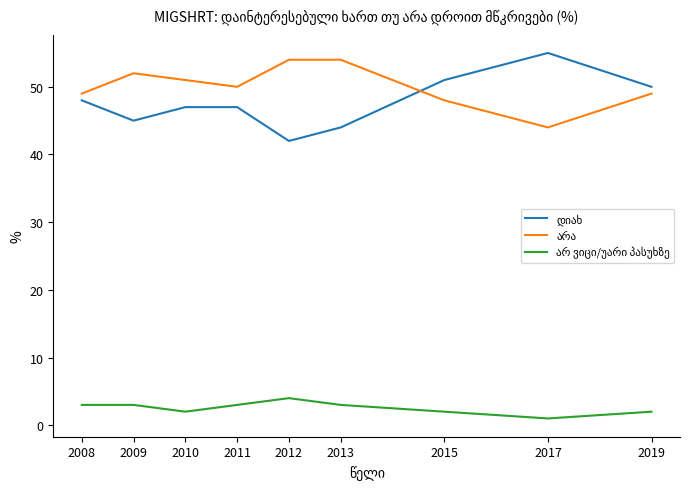

What is the total value across all series at 2011?

100